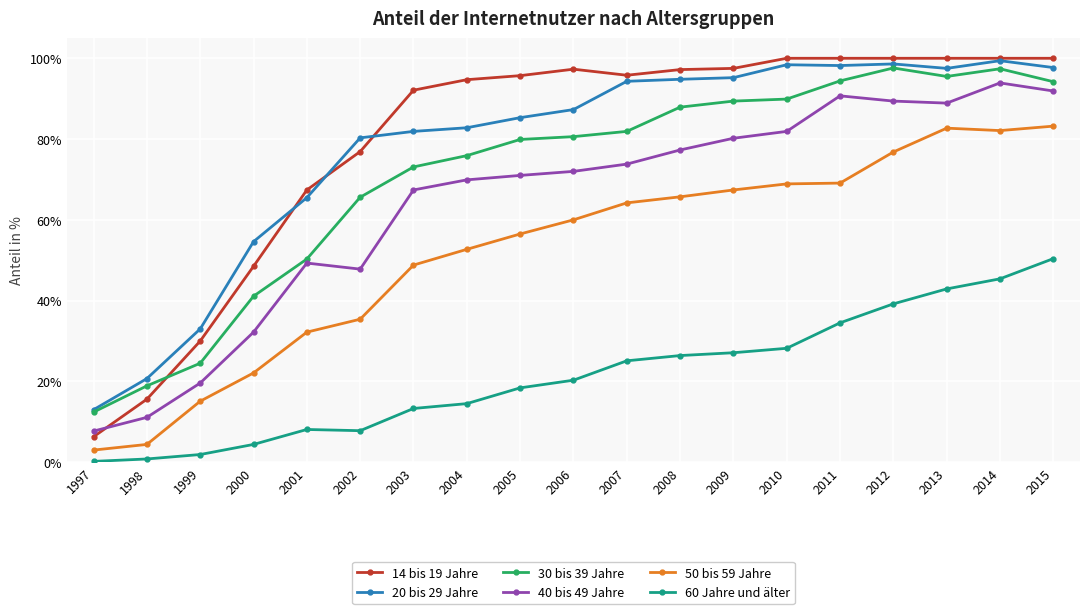

True or false: 40 bis 49 Jahre has a value of 13.6 at 2000.

False